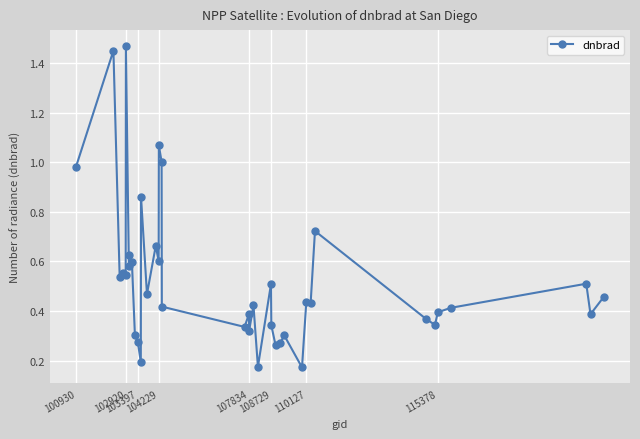

What is the sum of all values?

21.2